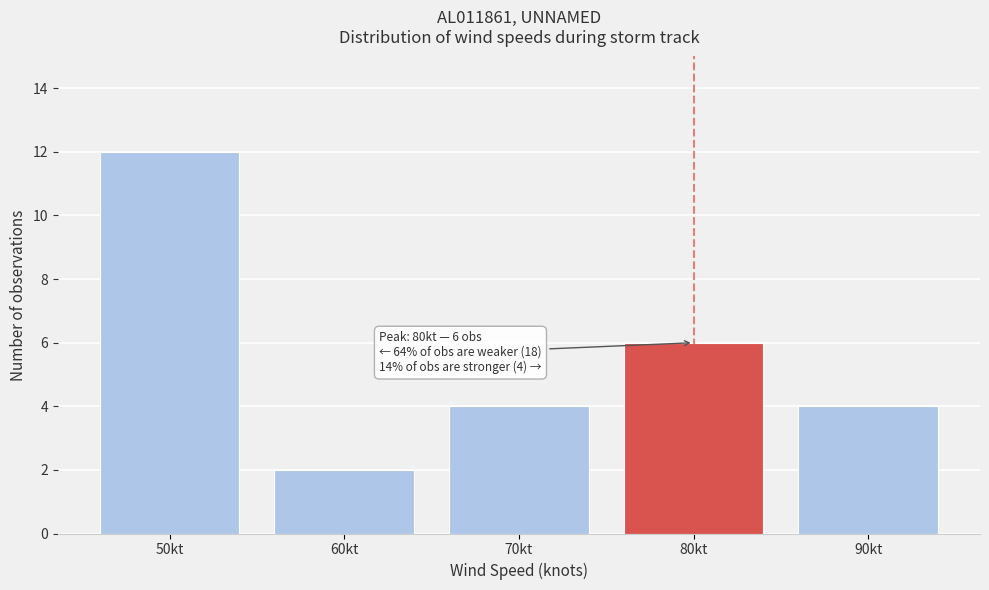

Reading left to right, what are all the values shown in this chart?

12	2	4	6	4